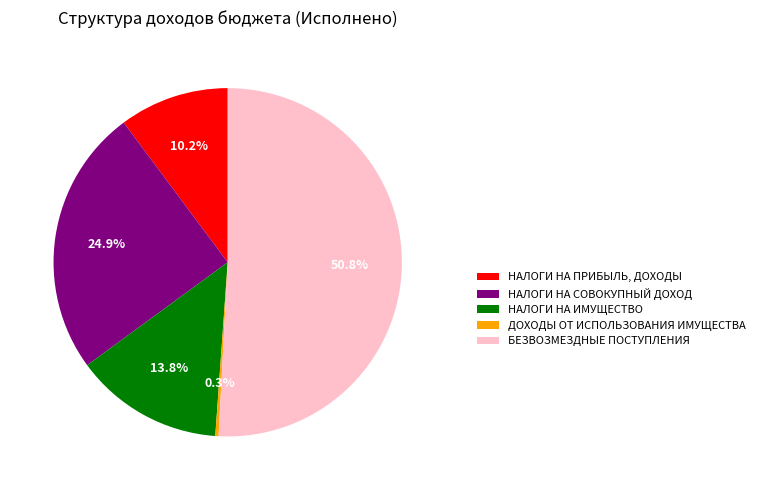

To the nearest percent, what portion does НАЛОГИ НА ПРИБЫЛЬ, ДОХОДЫ represent?

10%